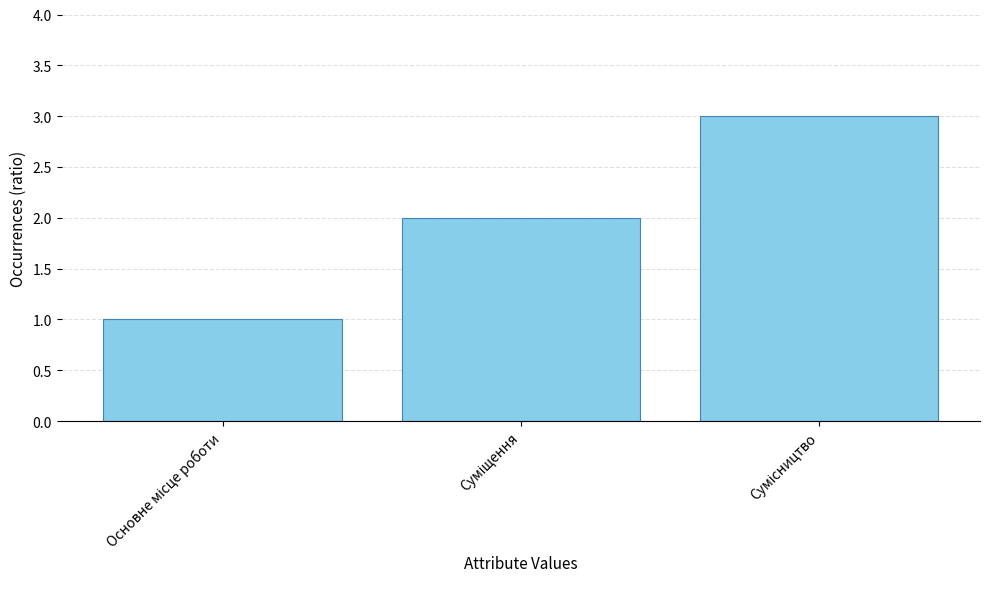

What is the greatest value displayed?

3